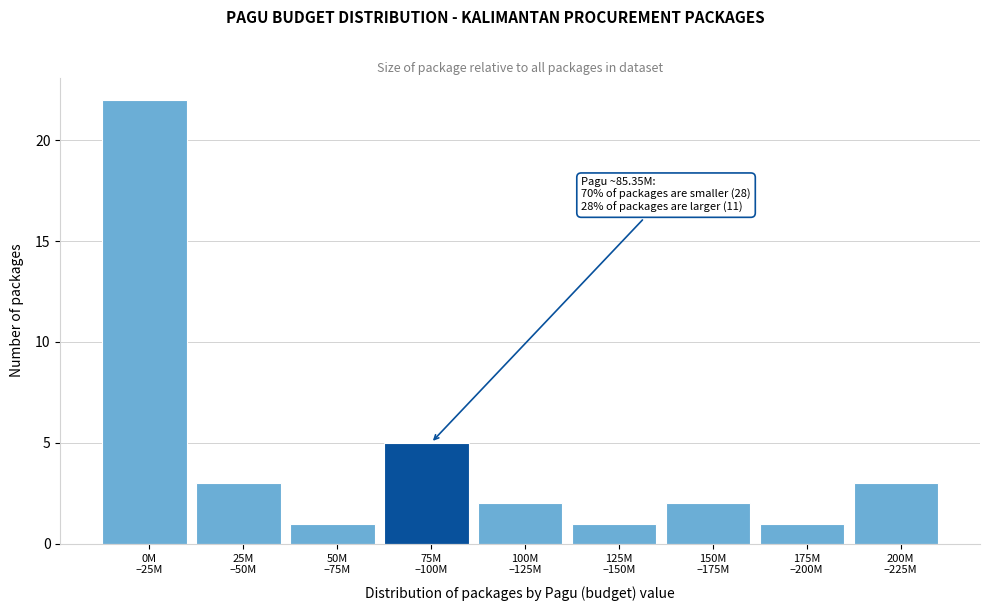

Reading left to right, what are all the values shown in this chart?

22	3	1	5	2	1	2	1	3